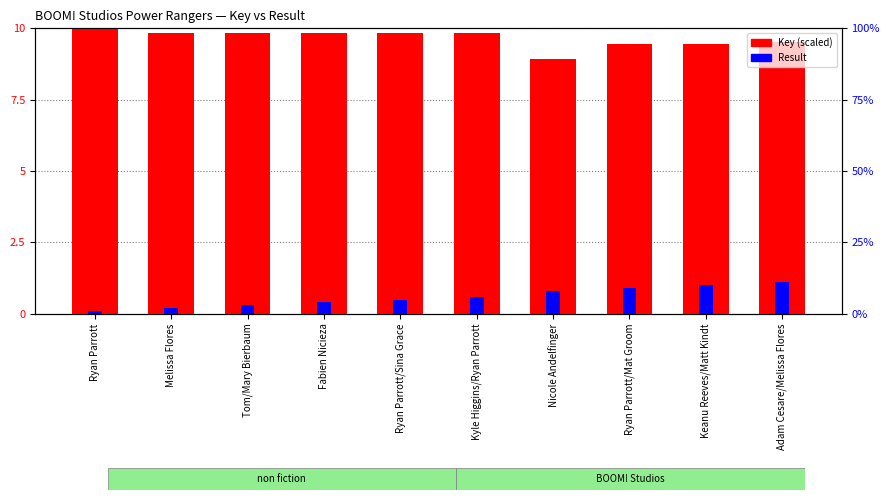

Reading left to right, transcribe all the data shown in this chart.

Key (scaled): Ryan Parrott=10.0	Melissa Flores=9.8	Tom/Mary Bierbaum=9.8	Fabien Nicieza=9.8	Ryan Parrott/Sina Grace=9.8	Kyle Higgins/Ryan Parrott=9.8	Nicole Andelfinger=8.9	Ryan Parrott/Mat Groom=9.5	Keanu Reeves/Matt Kindt=9.5	Adam Cesare/Melissa Flores=9.5
Result: Ryan Parrott=1.0	Melissa Flores=2.0	Tom/Mary Bierbaum=3.0	Fabien Nicieza=4.0	Ryan Parrott/Sina Grace=5.0	Kyle Higgins/Ryan Parrott=6.0	Nicole Andelfinger=8.0	Ryan Parrott/Mat Groom=9.0	Keanu Reeves/Matt Kindt=10.0	Adam Cesare/Melissa Flores=11.0